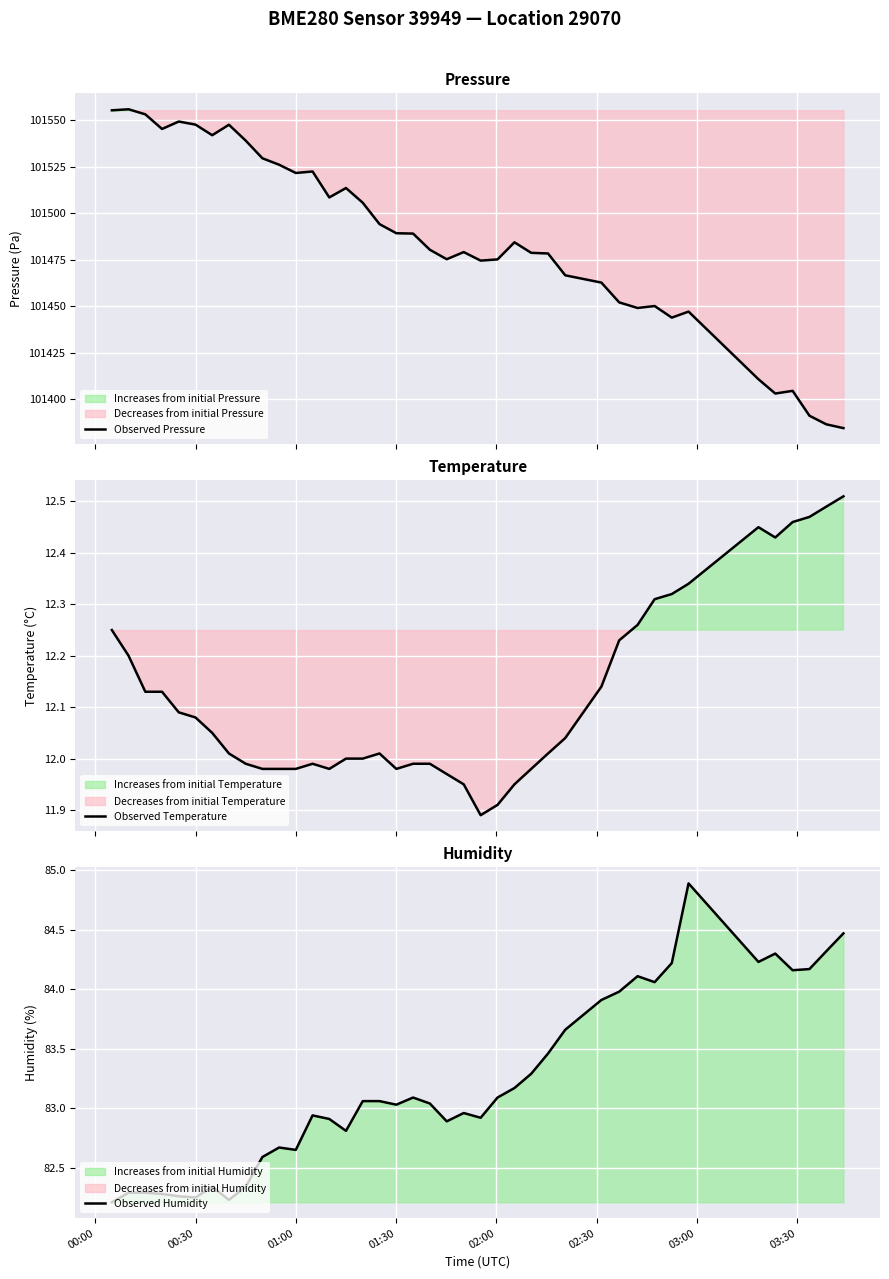

What is the highest value of the Observed Pressure series?

101555.8